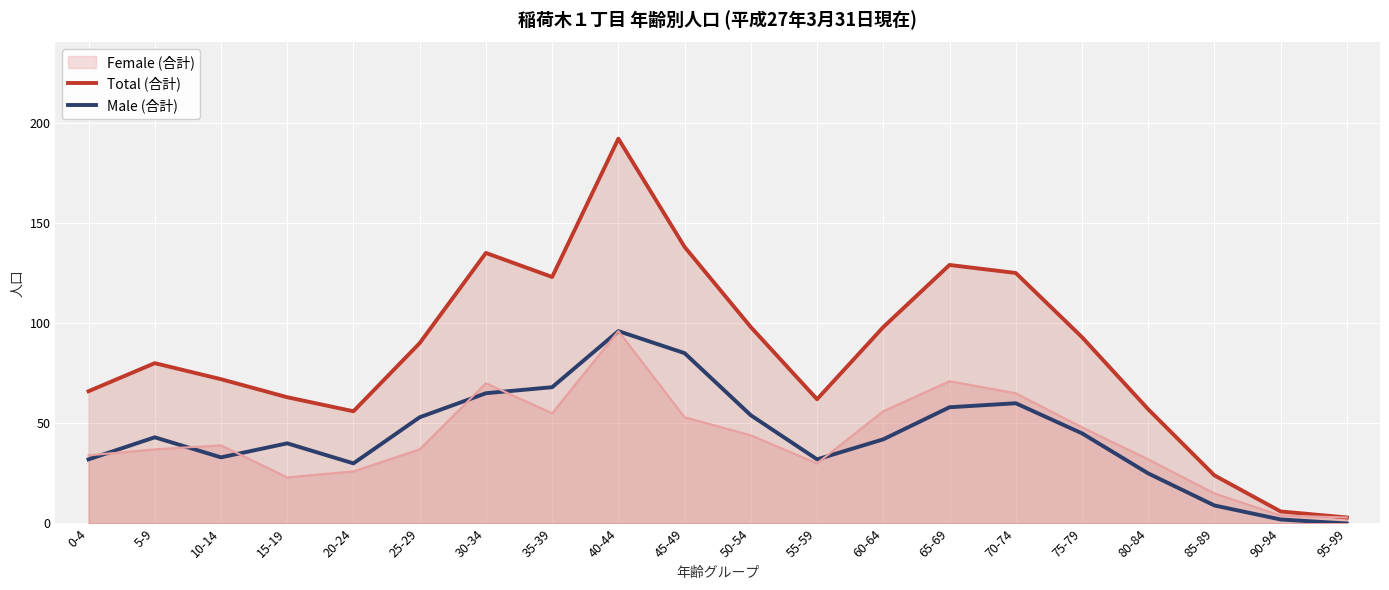

At which category does Male (合計) reach its first local peak?

5-9